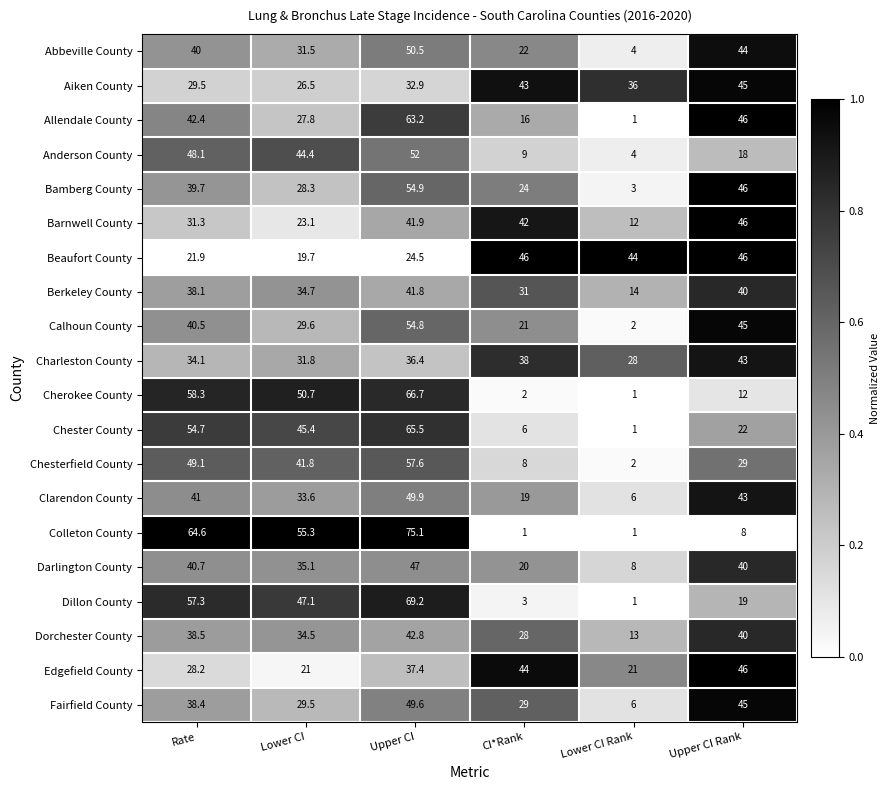

Which series changed the most between Lower CI and Upper CI?

Allendale County